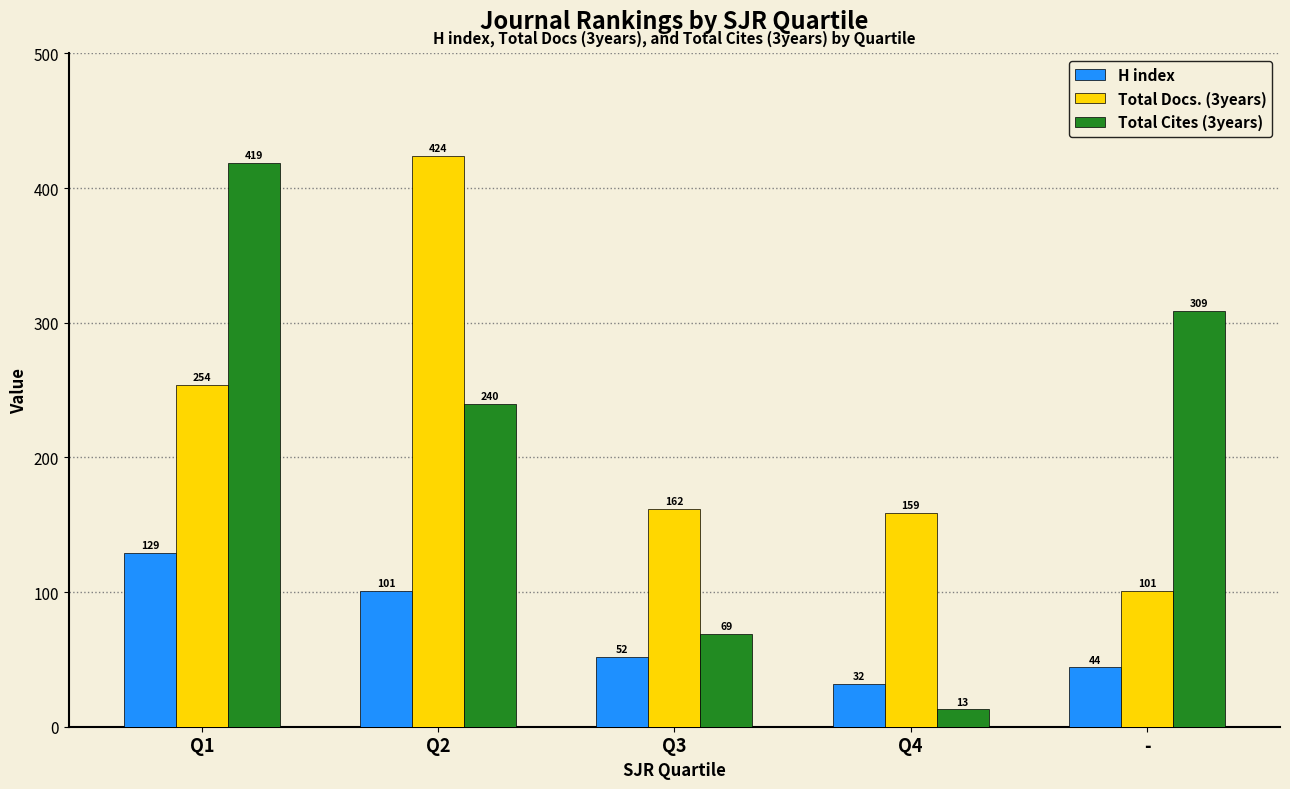

How many data points in H index are less than 52?

2